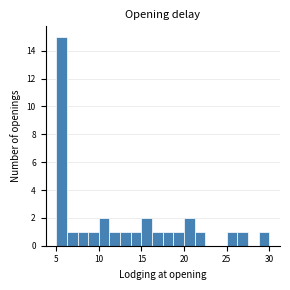

Read against the x-axis, roughly where is the centre of the tallest bar?

5.5